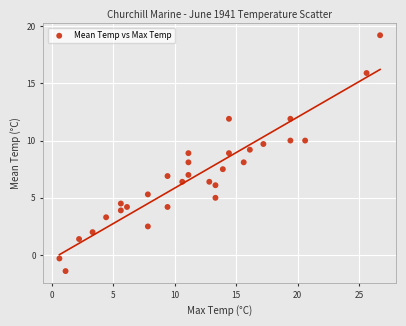

What is the range of Y values (max minus min)?

20.6